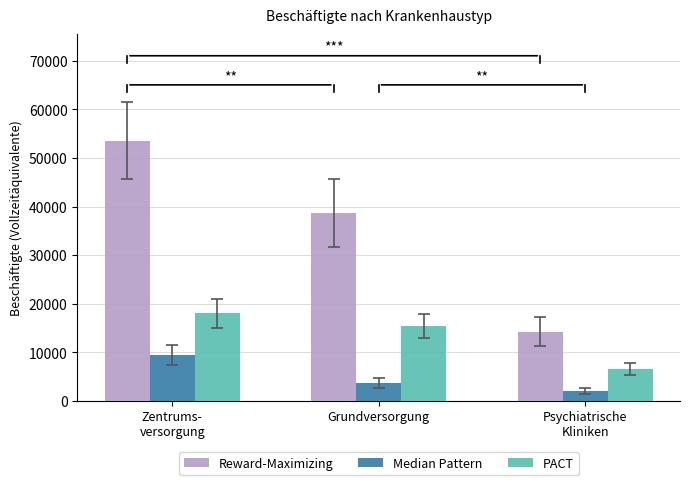

At how many categories does at least one series exceed 11273?

3